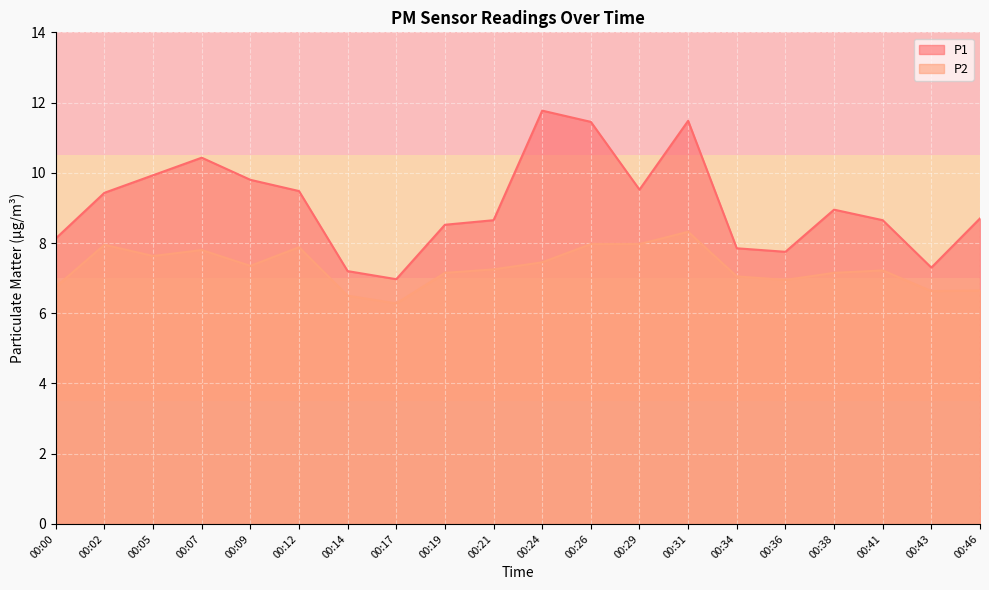

Is it true that P1 equals 8.9 at 00:38?

True